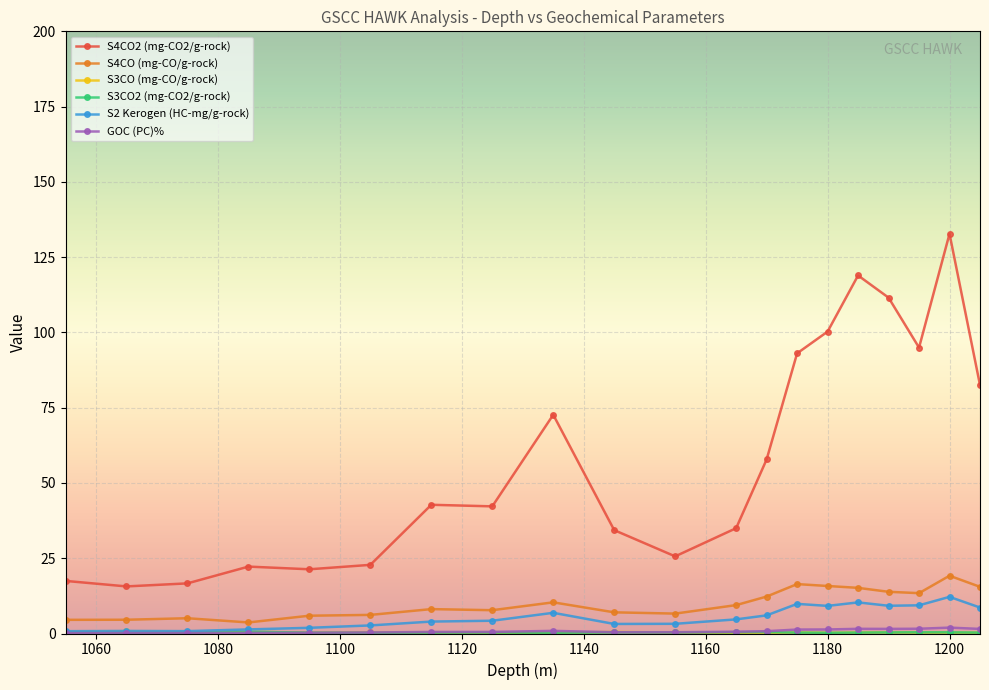

Which series has the largest range (max minus min)?

S4CO2 (mg-CO2/g-rock)